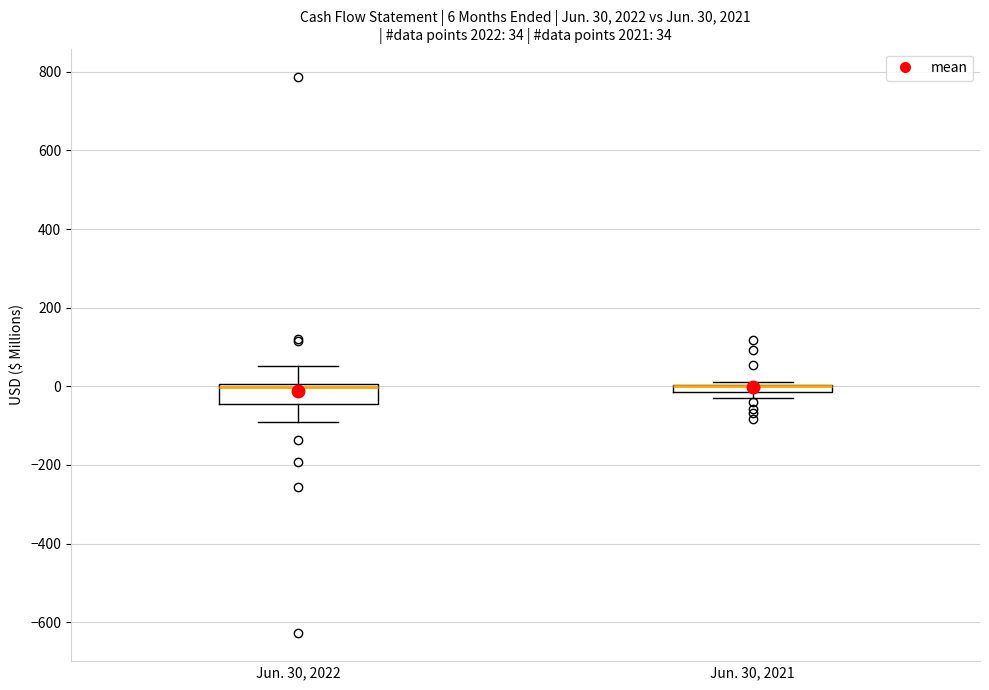

Comparing the boxes themselves (not the whiskers), which one is the tallest?

Jun. 30, 2022